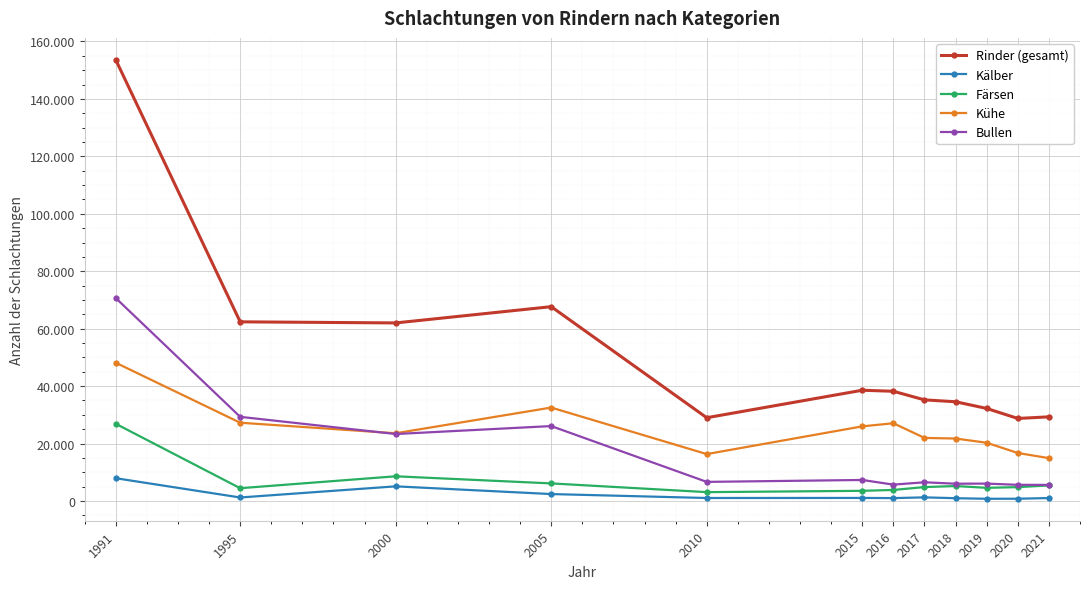

What is the value of the Kühe point at the 7th from the left?

27071